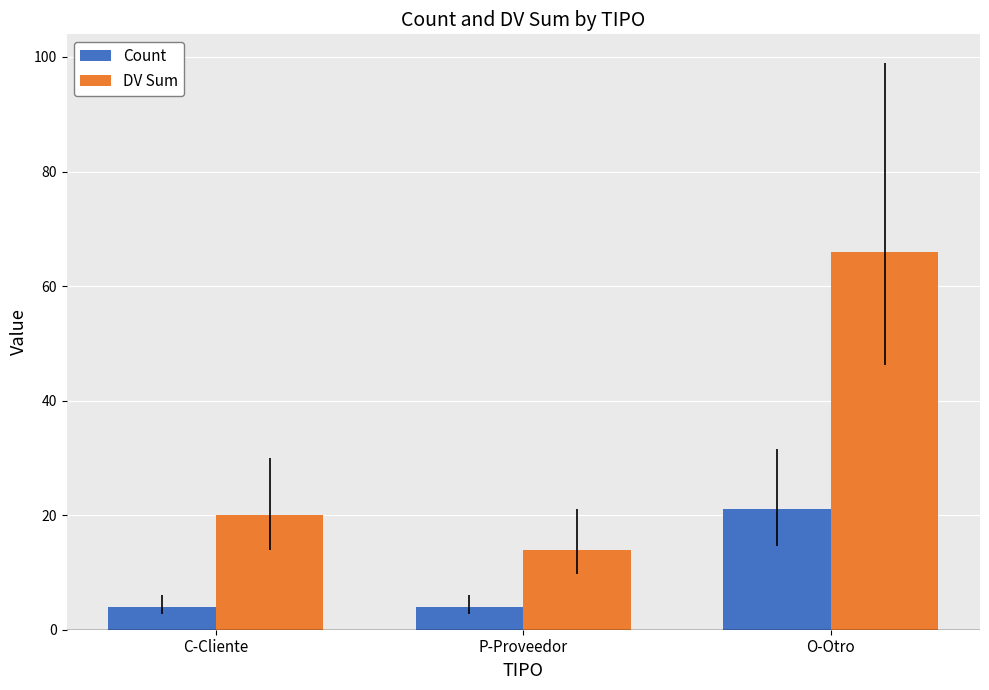

How many groups of bars are there?

3